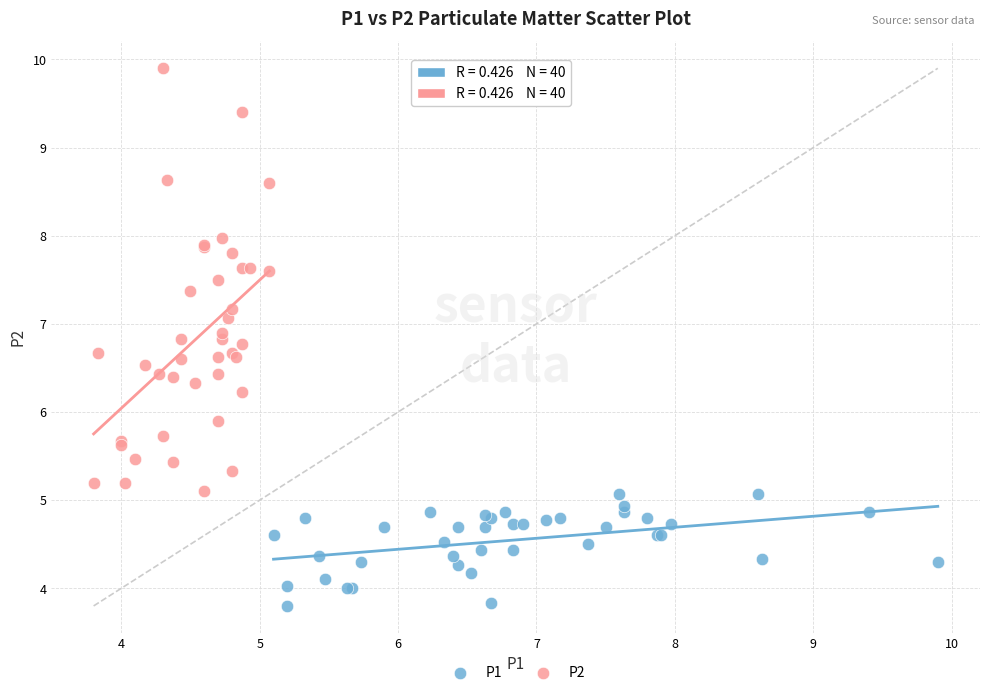

Which series has the widest spread of Y values?

P2